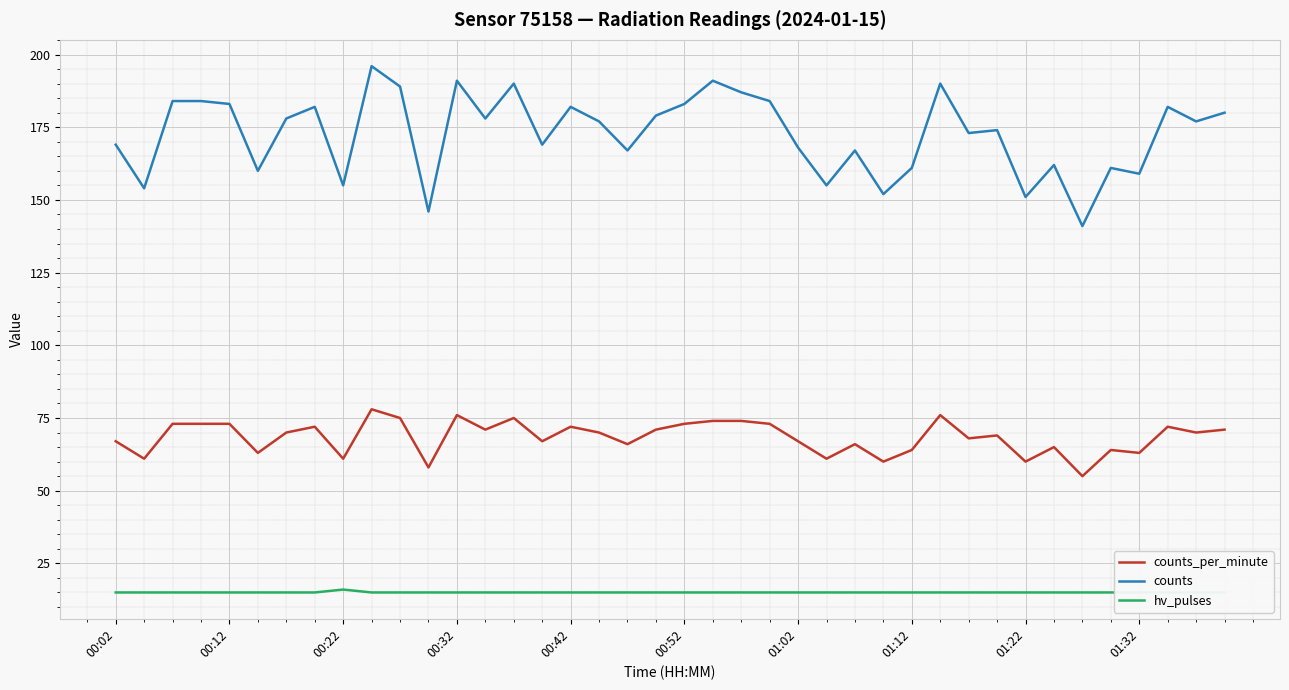

The counts series shows 155 at 00:22. True or false?

True